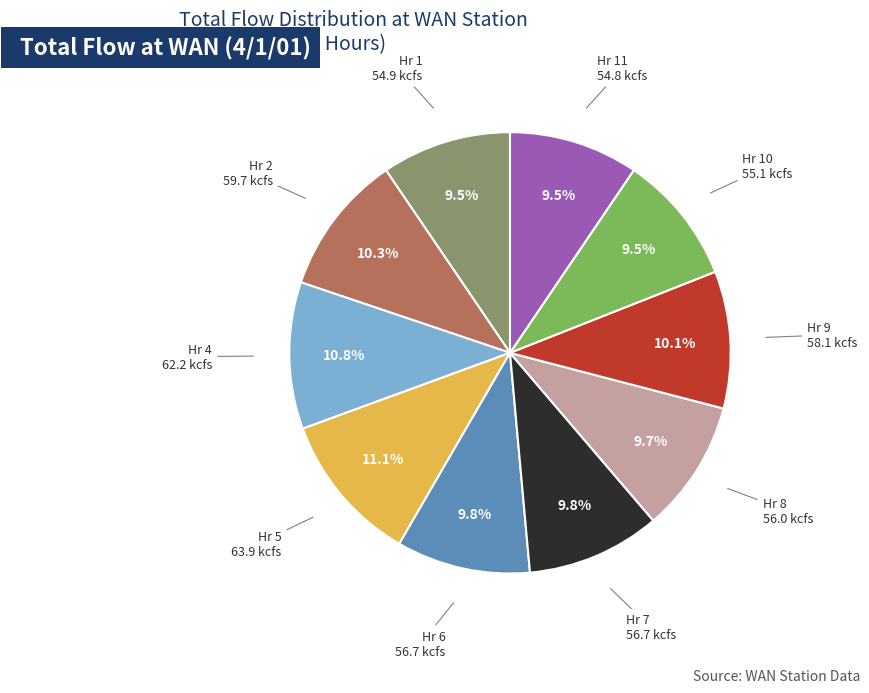

Does any single category account for the majority?

No